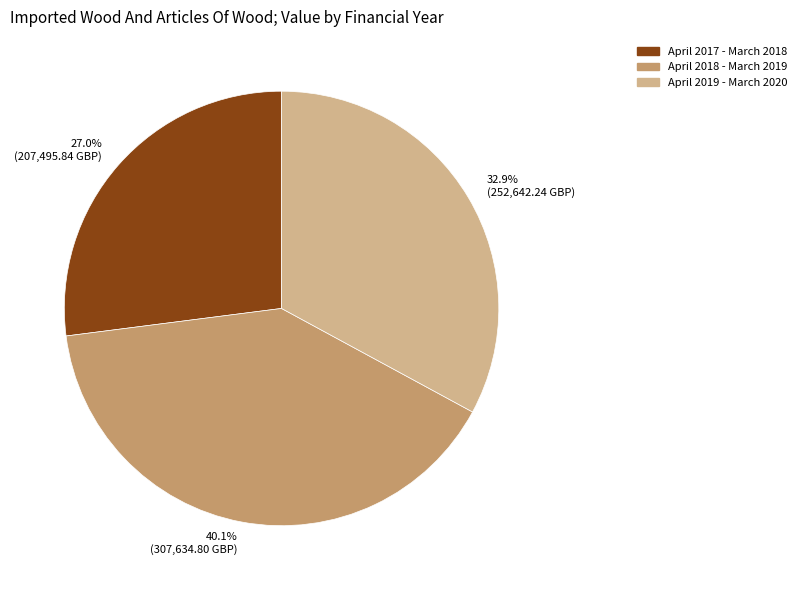

Between April 2018 - March 2019 and April 2017 - March 2018, which is larger?

April 2018 - March 2019